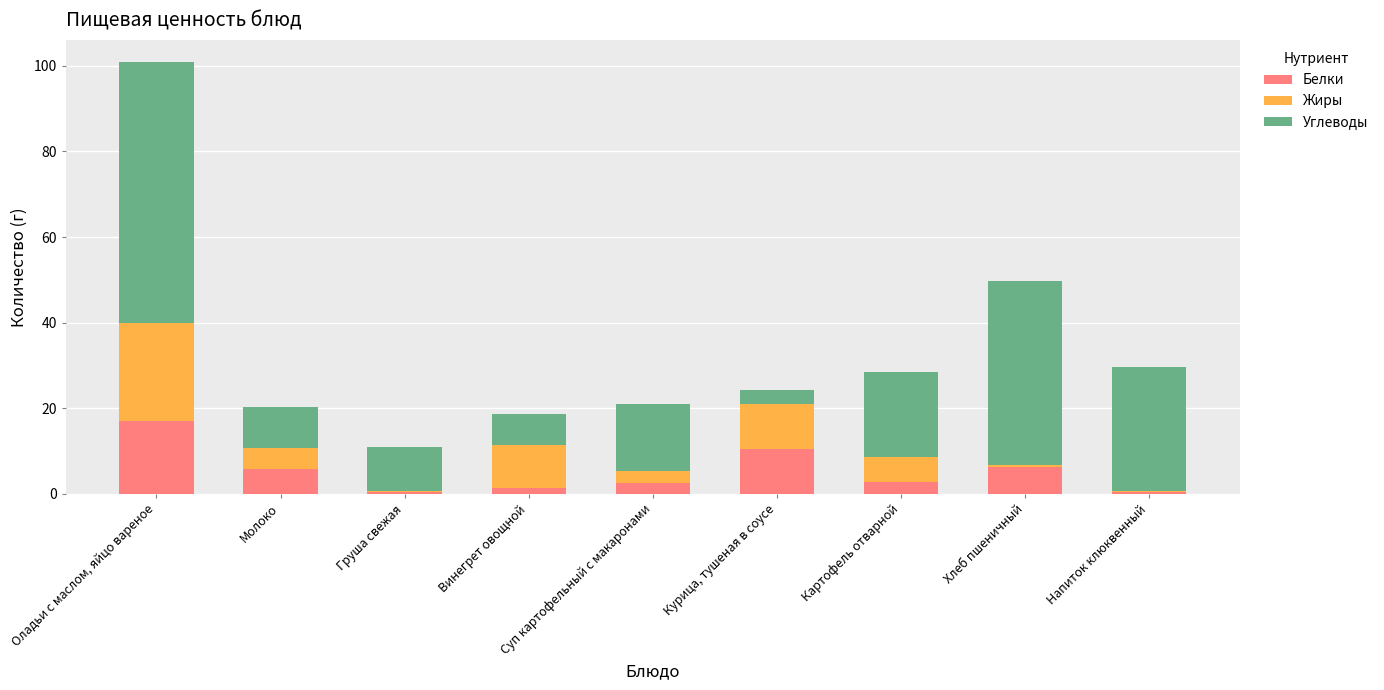

At which category is the sum across all series the highest?

Оладьи с маслом, яйцо вареное